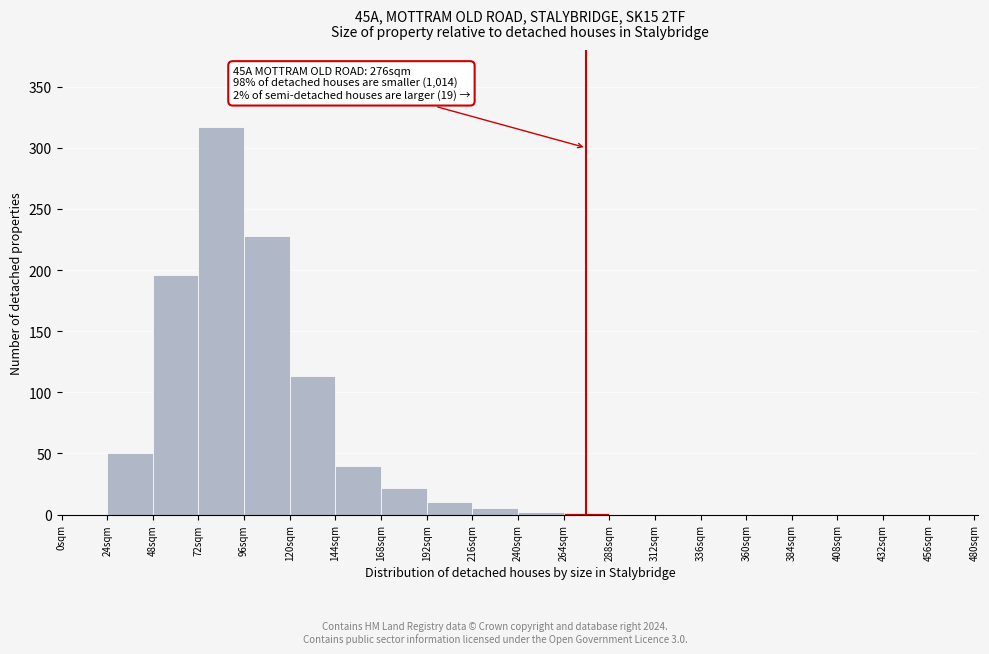

Over which range of the x-axis is the bar tallest?

72 to 96